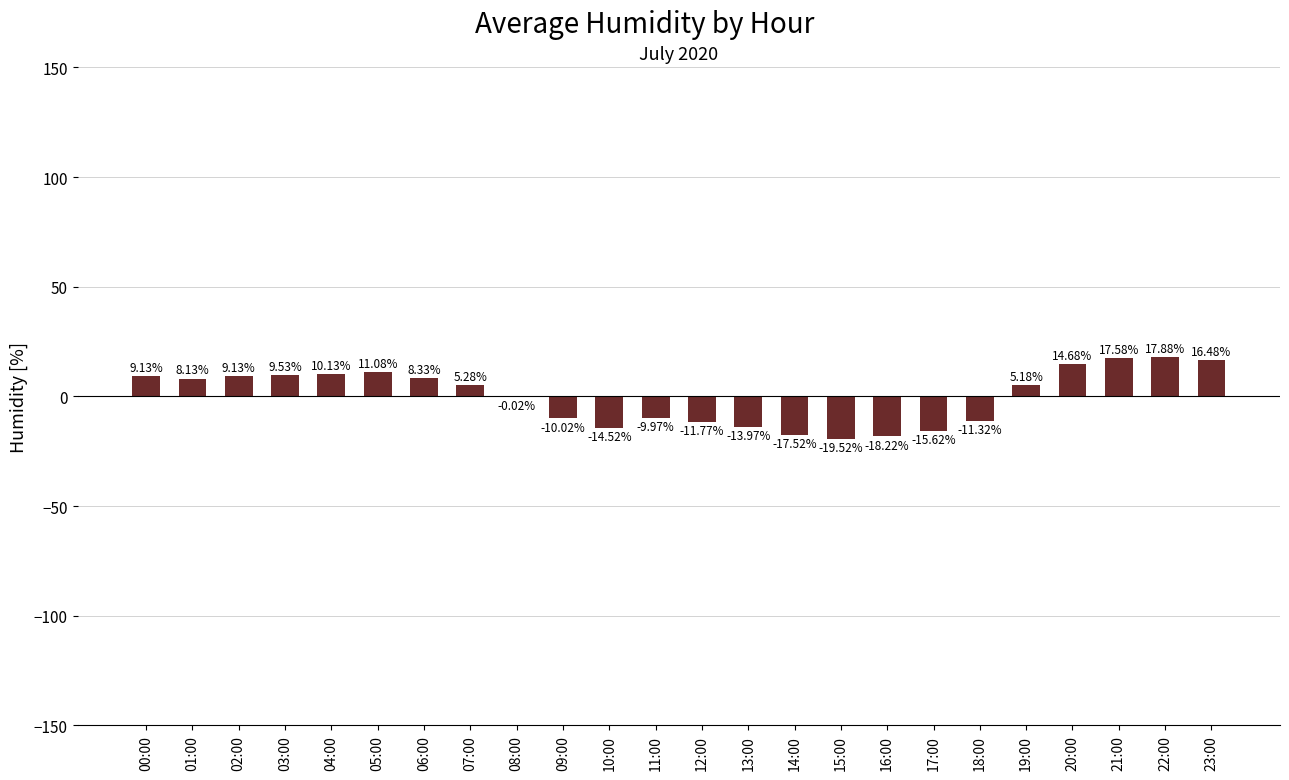

What is the sum of the values at 00:00 and 07:00?

14.4